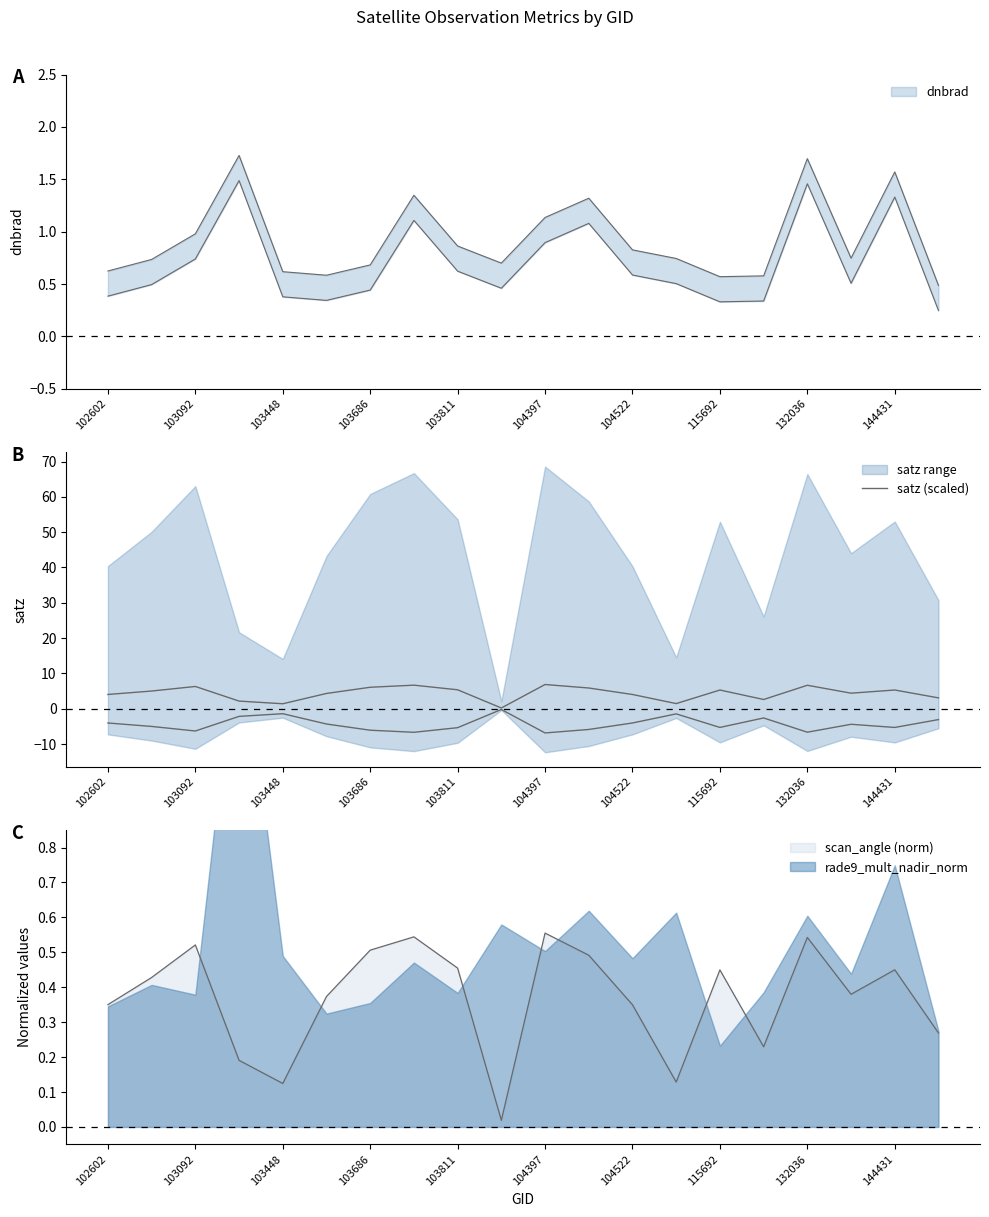

What is the difference between the maximum and second lowest values?

5.4